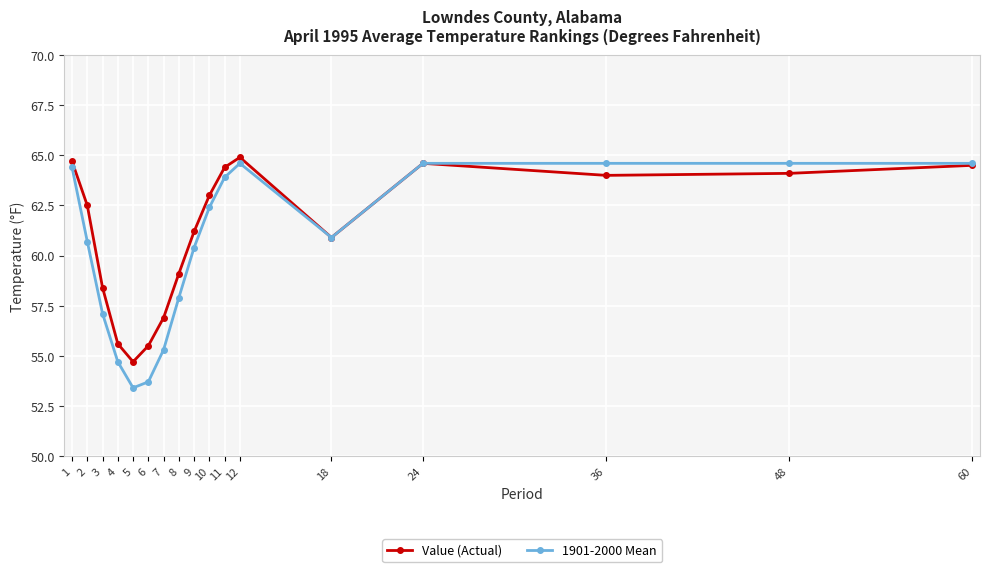

Where is the first local maximum for Value (Actual)?

12